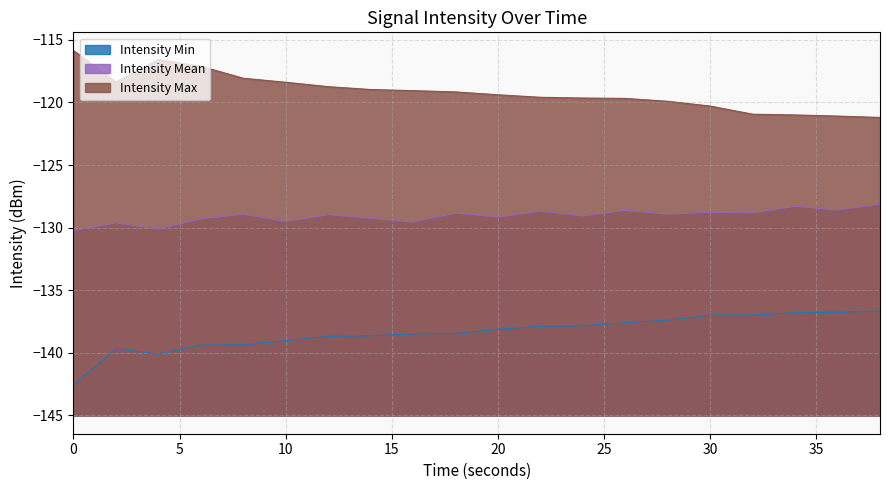

At how many categories does at least one series exceed -120?

15